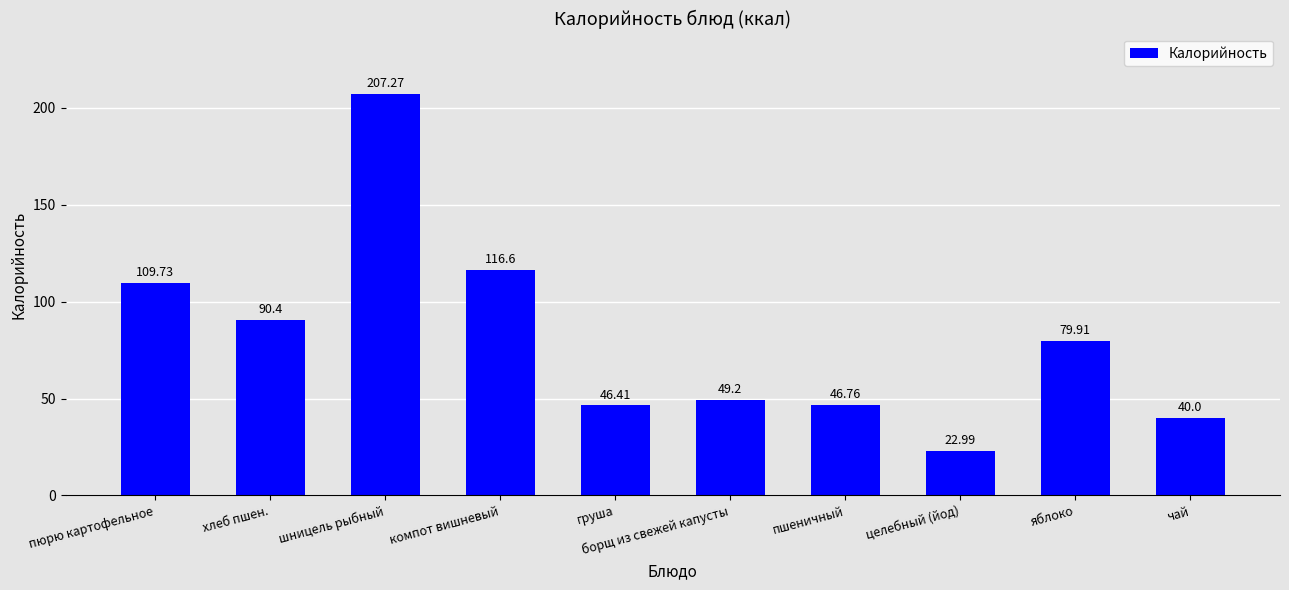

Reading left to right, extract all data points from this chart.

пюрю картофельное=109.7	хлеб пшен.=90.4	шницель рыбный=207.3	компот вишневый=116.6	груша=46.4	борщ из свежей капусты=49.2	пшеничный=46.8	целебный (йод)=23.0	яблоко=79.9	чай=40.0